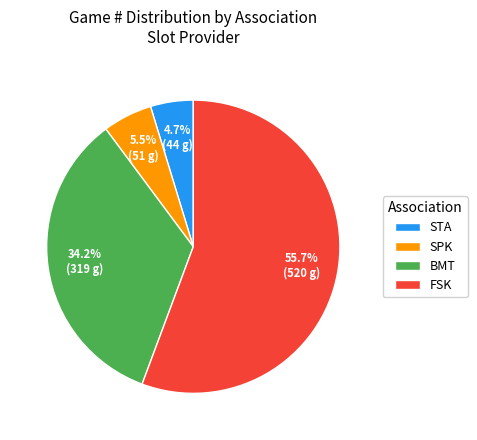

What is the smallest slice in the pie chart?

STA